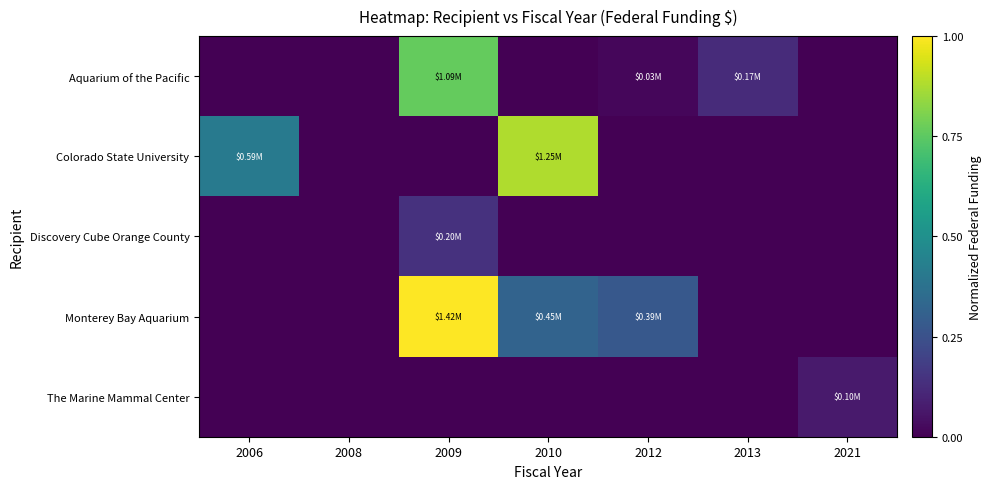

How many data points does each series have?

7